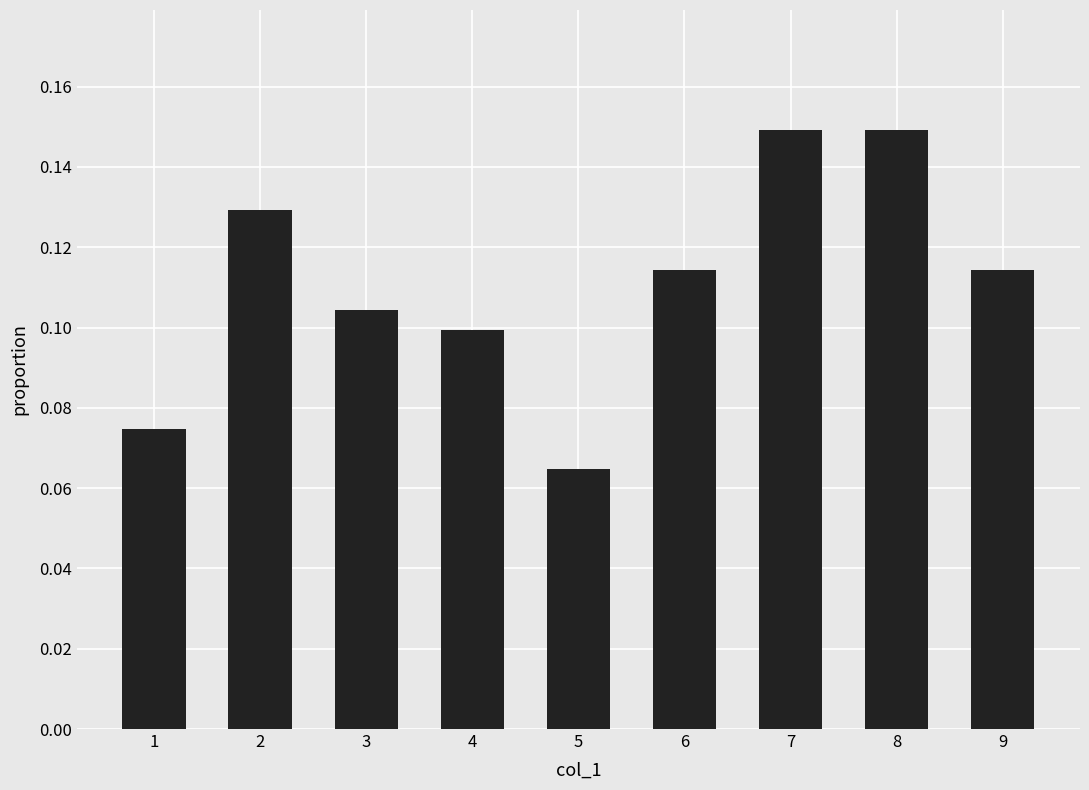

True or false: the data shows 0.0 at 3.

False